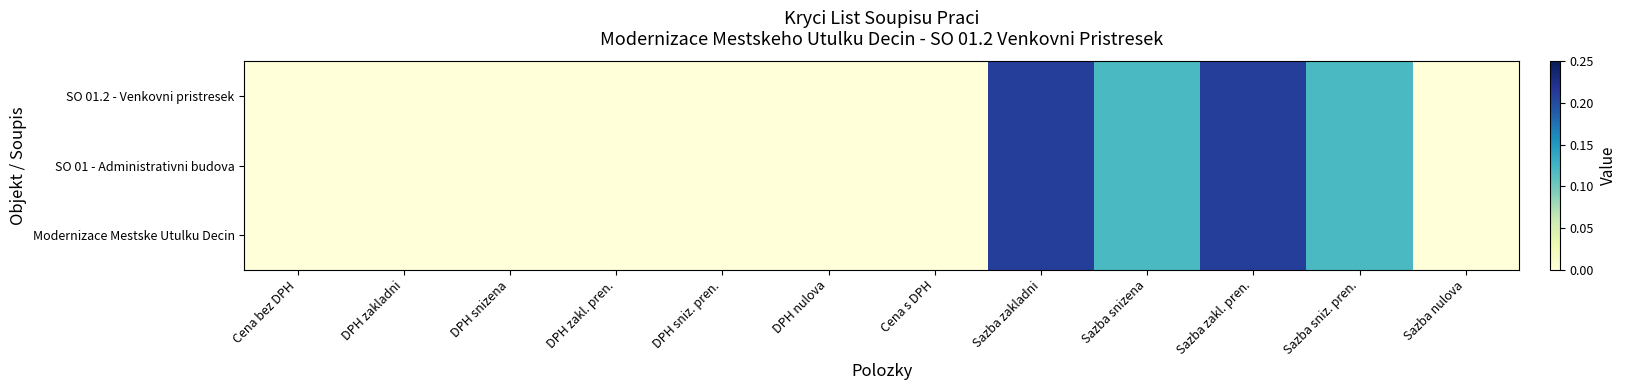

Reading left to right, what are all the values shown in this chart?

SO 01.2 - Venkovni pristresek: Cena bez DPH=0.0	DPH zakladni=0.0	DPH snizena=0.0	DPH zakl. pren.=0.0	DPH sniz. pren.=0.0	DPH nulova=0.0	Cena s DPH=0.0	Sazba zakladni=0.2	Sazba snizena=0.1	Sazba zakl. pren.=0.2	Sazba sniz. pren.=0.1	Sazba nulova=0.0
SO 01 - Administrativni budova: Cena bez DPH=0.0	DPH zakladni=0.0	DPH snizena=0.0	DPH zakl. pren.=0.0	DPH sniz. pren.=0.0	DPH nulova=0.0	Cena s DPH=0.0	Sazba zakladni=0.2	Sazba snizena=0.1	Sazba zakl. pren.=0.2	Sazba sniz. pren.=0.1	Sazba nulova=0.0
Modernizace Mestske Utulku Decin: Cena bez DPH=0.0	DPH zakladni=0.0	DPH snizena=0.0	DPH zakl. pren.=0.0	DPH sniz. pren.=0.0	DPH nulova=0.0	Cena s DPH=0.0	Sazba zakladni=0.2	Sazba snizena=0.1	Sazba zakl. pren.=0.2	Sazba sniz. pren.=0.1	Sazba nulova=0.0